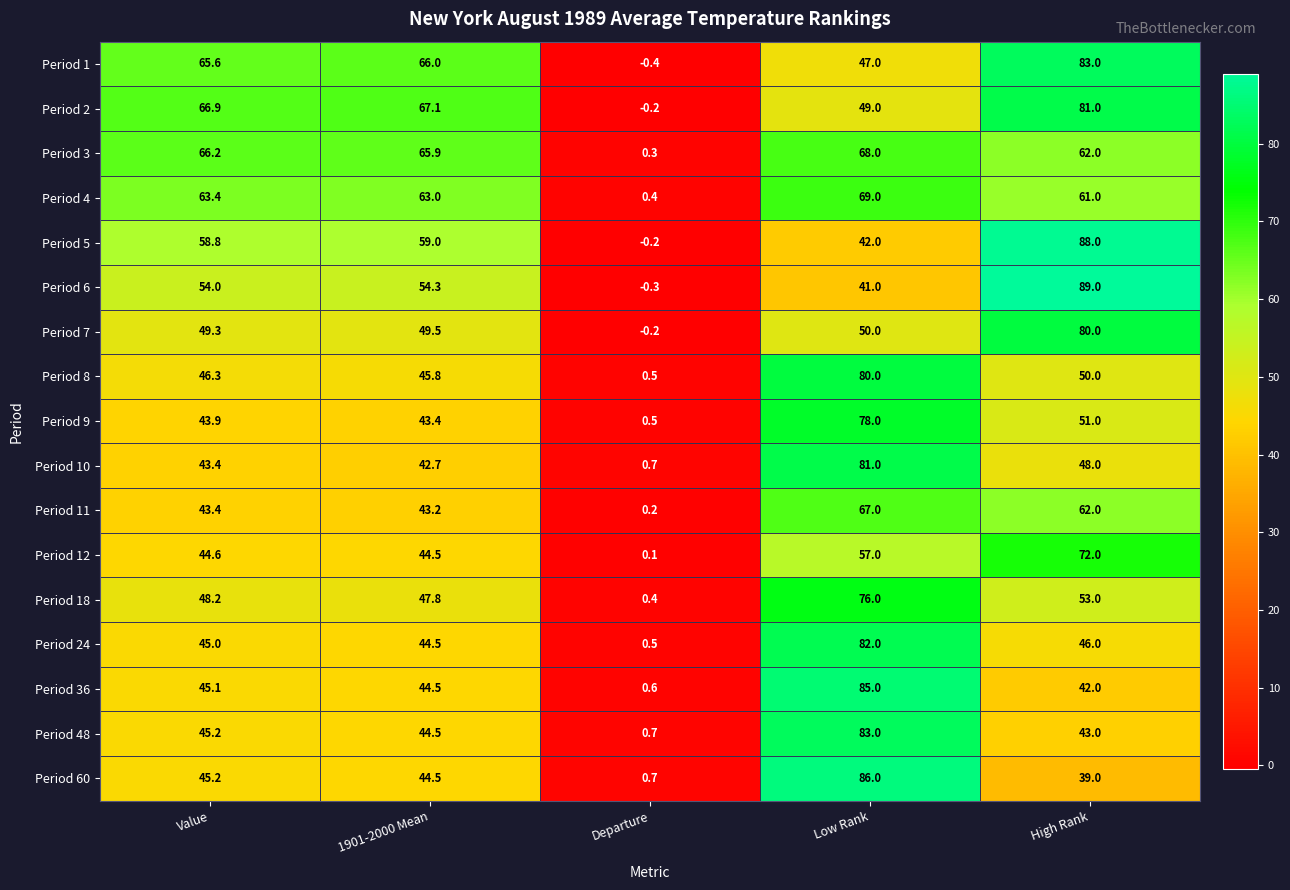

Where is Period 18 nearest to the value 38?

1901-2000 Mean